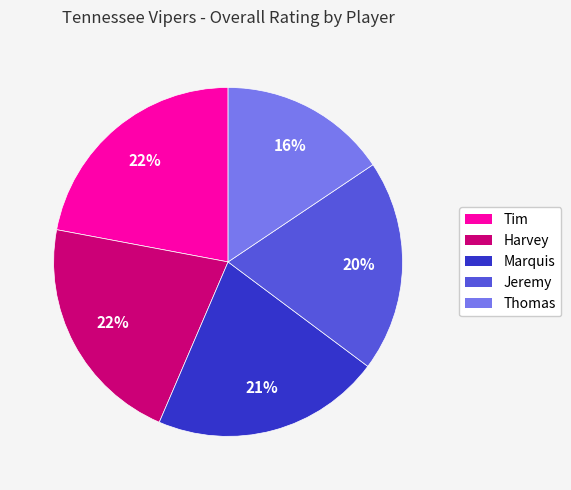

To the nearest percent, what is the combined percentage of Jeremy and Tim?

42%